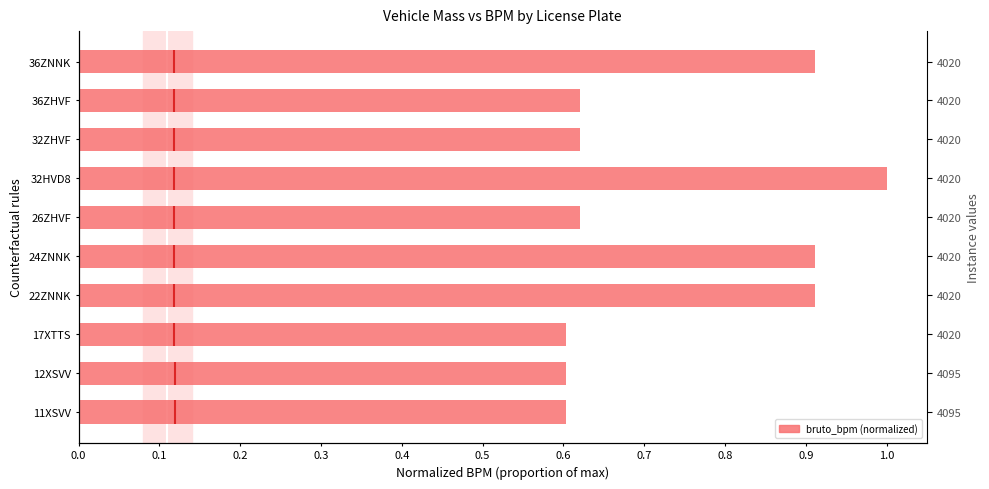

What is the greatest value displayed?

1.0